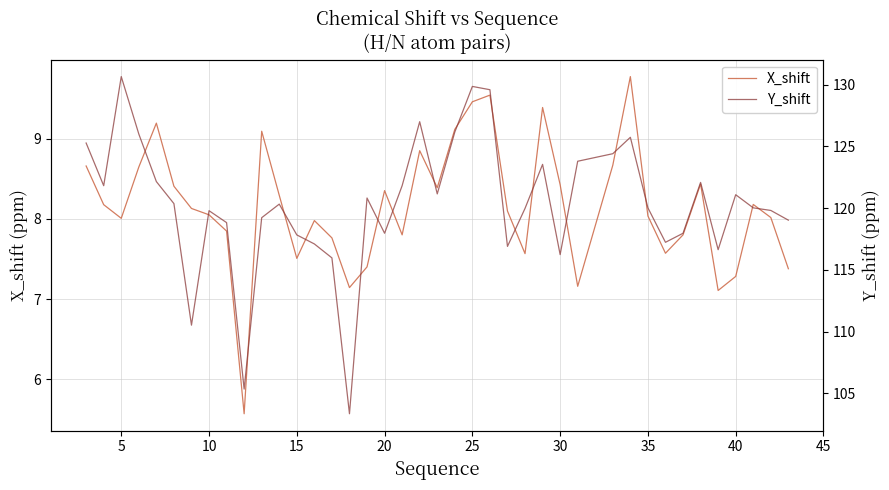

What is the difference between the second highest and minimum values in the Y_shift series?

26.5